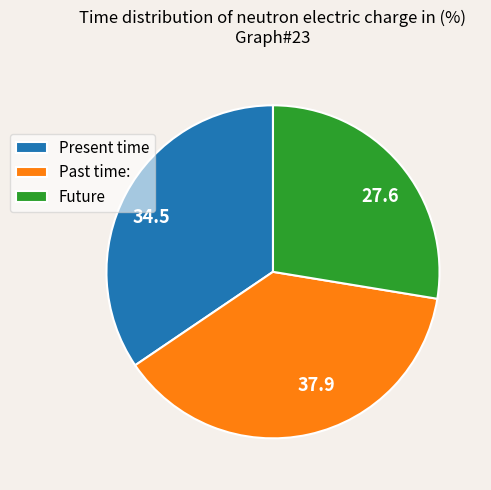

Does any single category account for the majority?

No